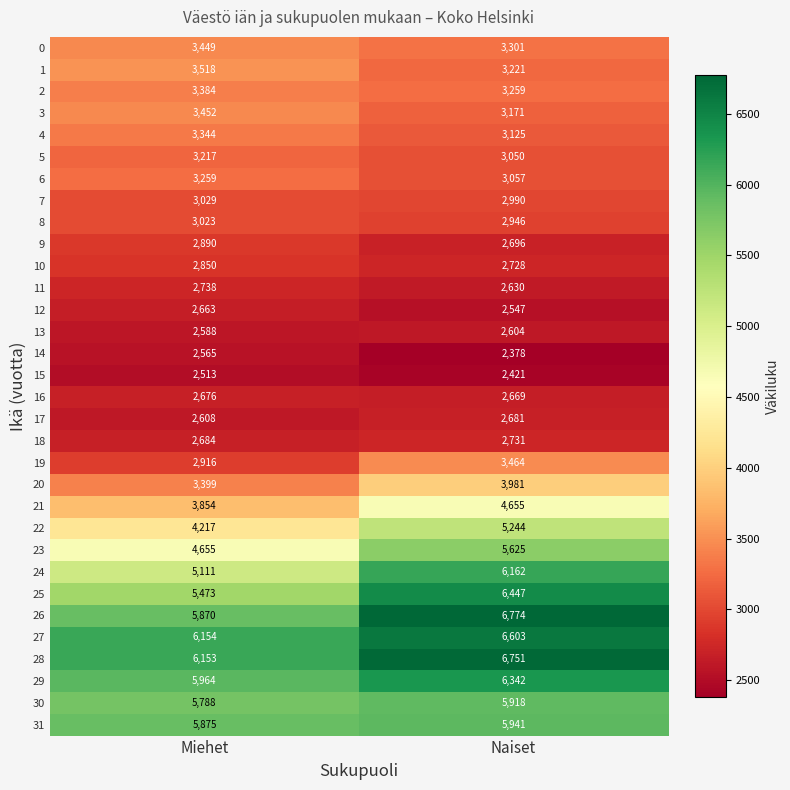

Count the number of categories in the chart.

2